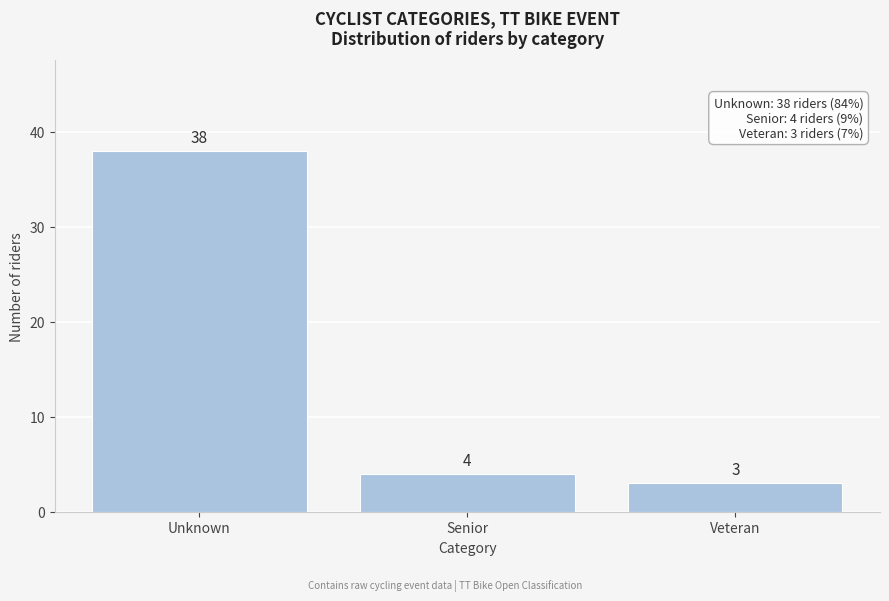

Reading left to right, list all the values displayed in this chart.

38	4	3